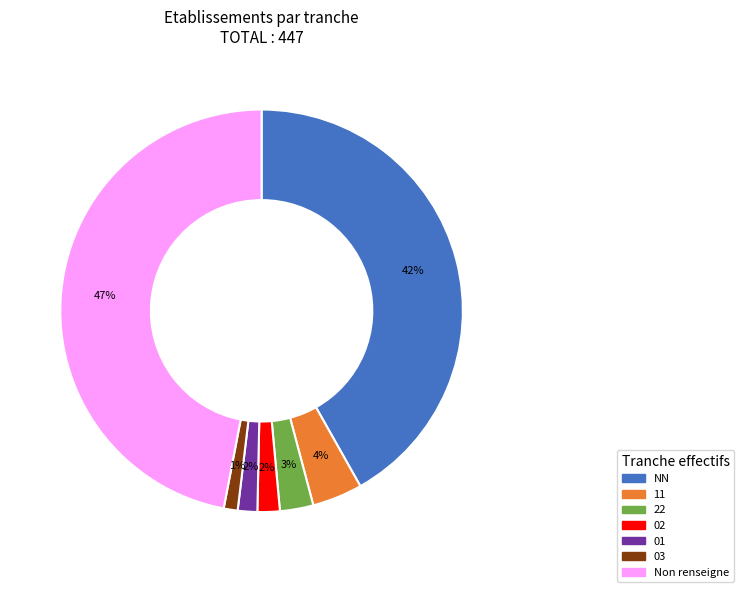

Is it true that NN is 42% of the pie?

True